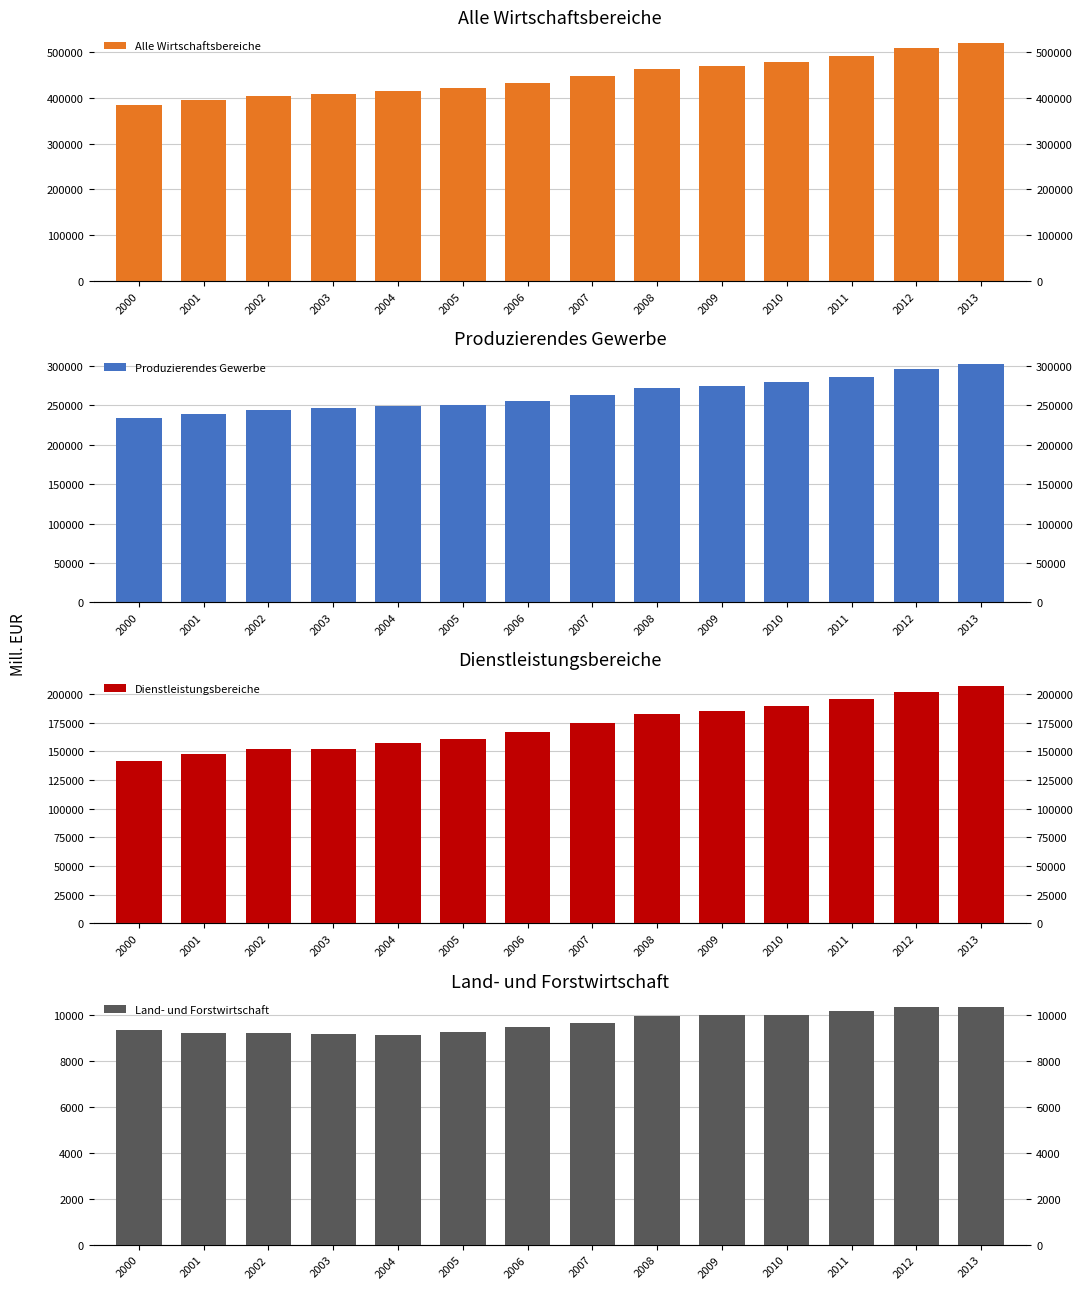

Does the chart contain any negative values?

No